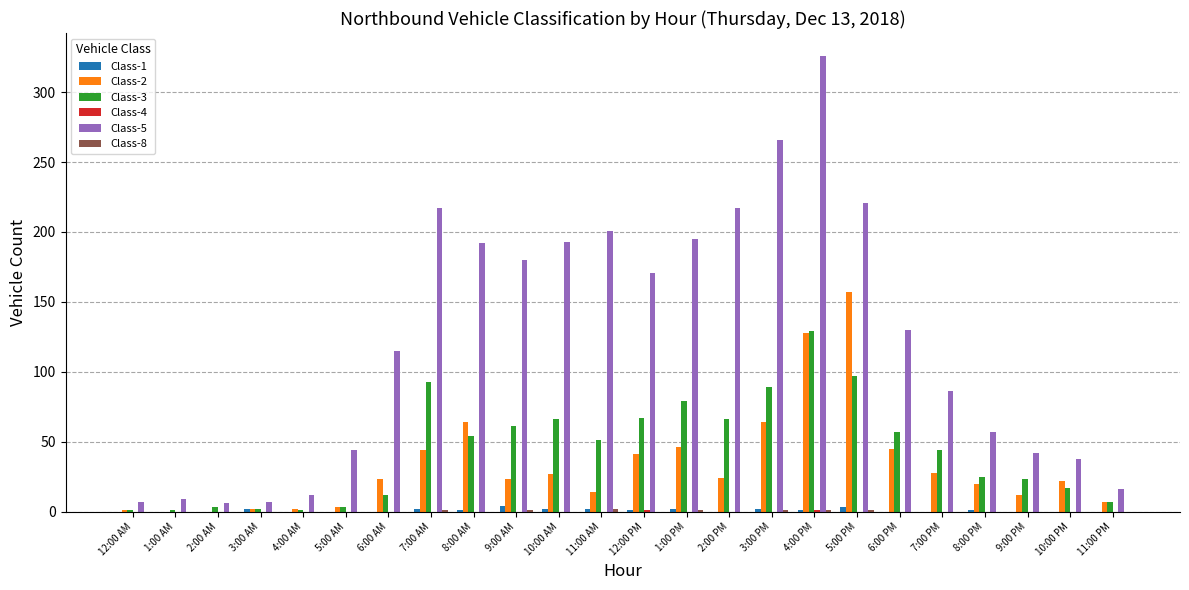

True or false: Class-1 has a value of 0 at 5:00 AM.

True